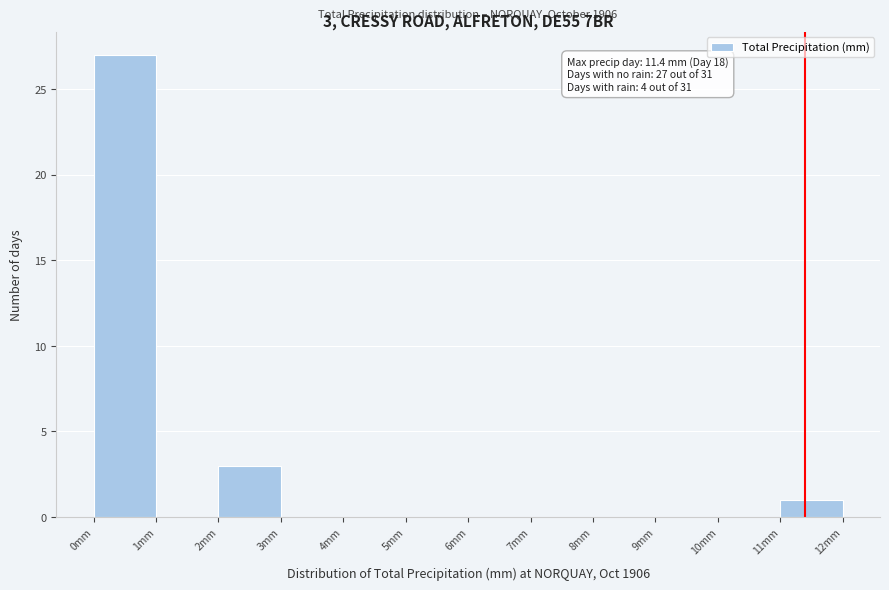

Over which range of the x-axis is the bar tallest?

0 to 1